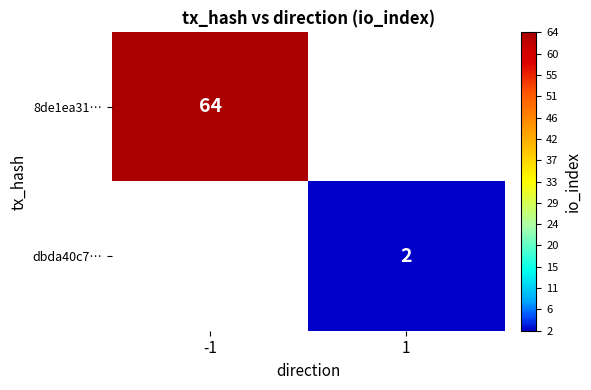

The 8de1ea31… series shows 64 at -1. True or false?

True